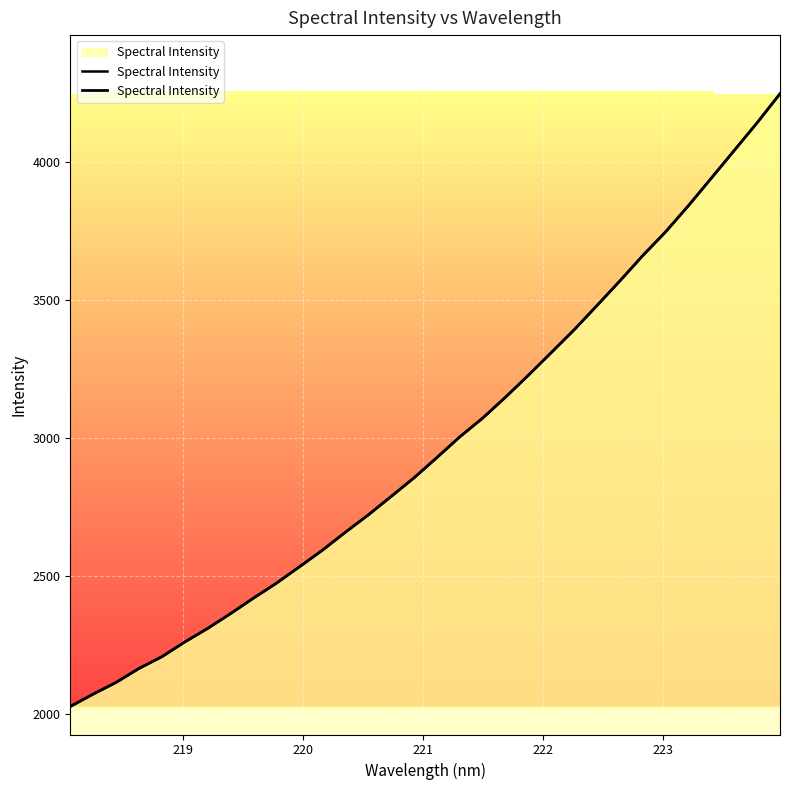

Reading right to left, list all the values displayed in this chart.

4248.8	4143.7	4043.6	3943.4	3843.8	3748.6	3662.6	3570.8	3481.7	3393.7	3311.1	3229.1	3149.3	3073.6	3005.5	2930.5	2857.0	2789.5	2722.5	2659.8	2594.9	2535.0	2475.8	2421.8	2365.8	2312.0	2262.8	2209.3	2166.9	2116.1	2073.8	2028.9